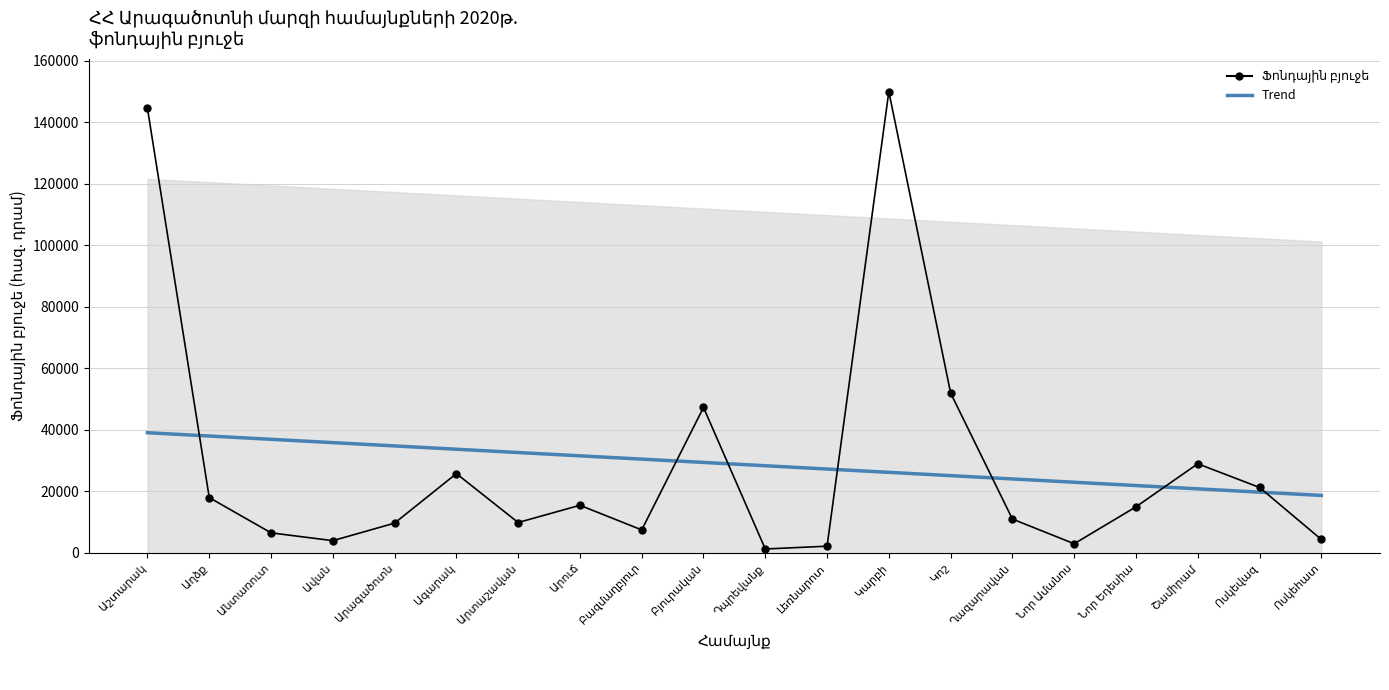

Is the value of Trend at Անտառուտ greater than the value of Ֆոնդային բյուջե at Ղազարավան?

Yes